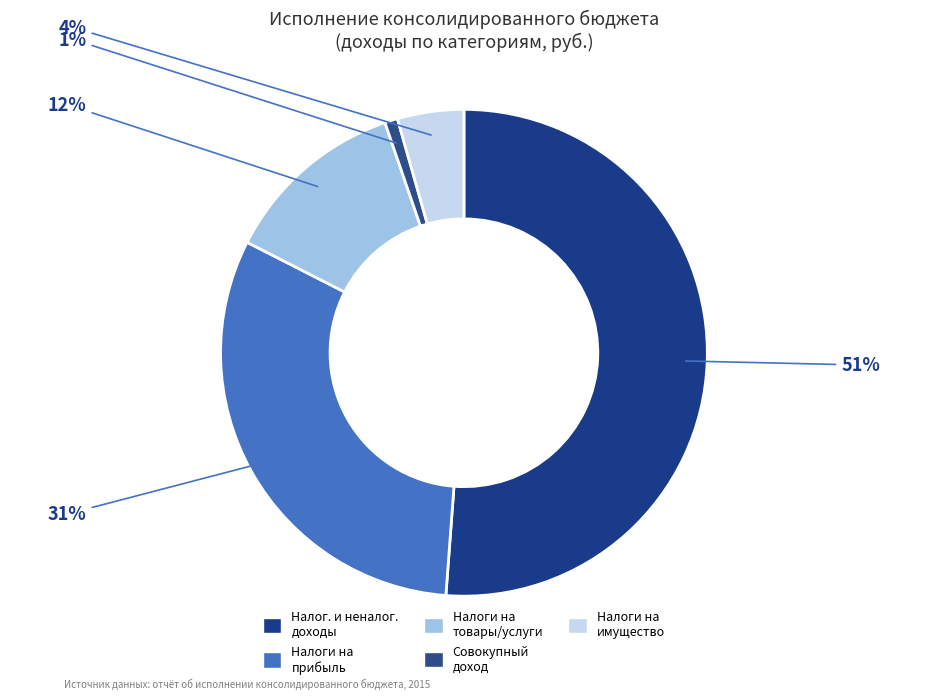

Is there any slice that represents more than half of the pie?

Yes